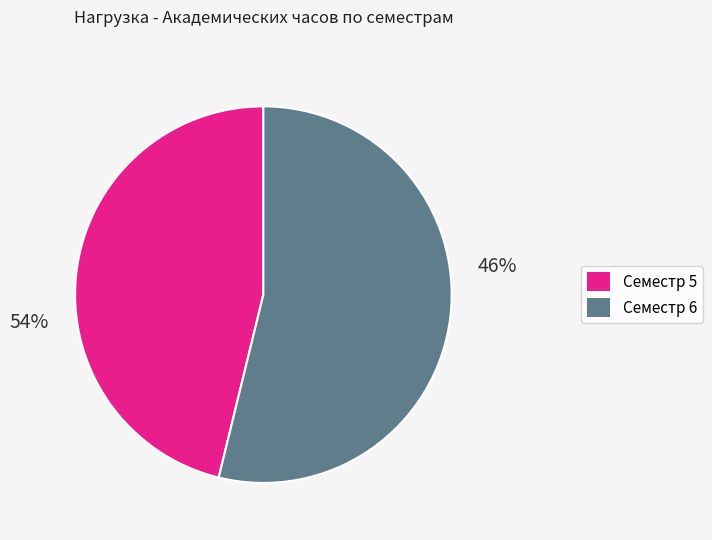

What is the change in value from Семестр 5 to Семестр 6?

+176